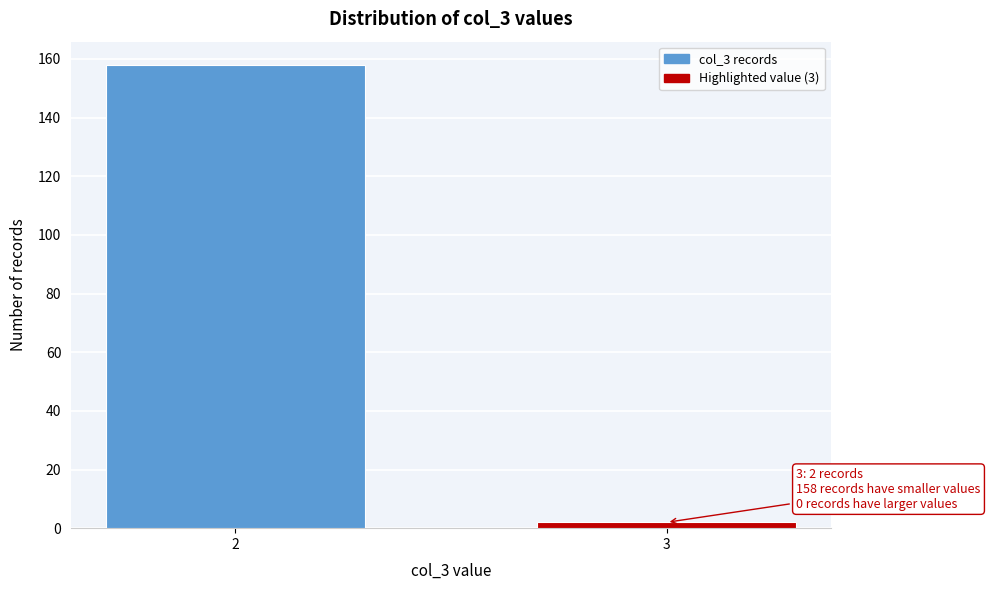

Reading left to right, what are all the values shown in this chart?

158	2